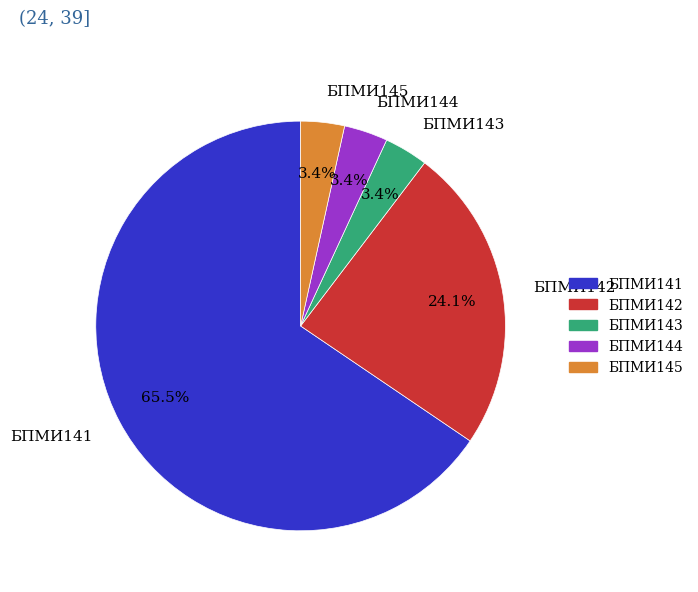

Which category has the biggest portion of the pie?

БПМИ141